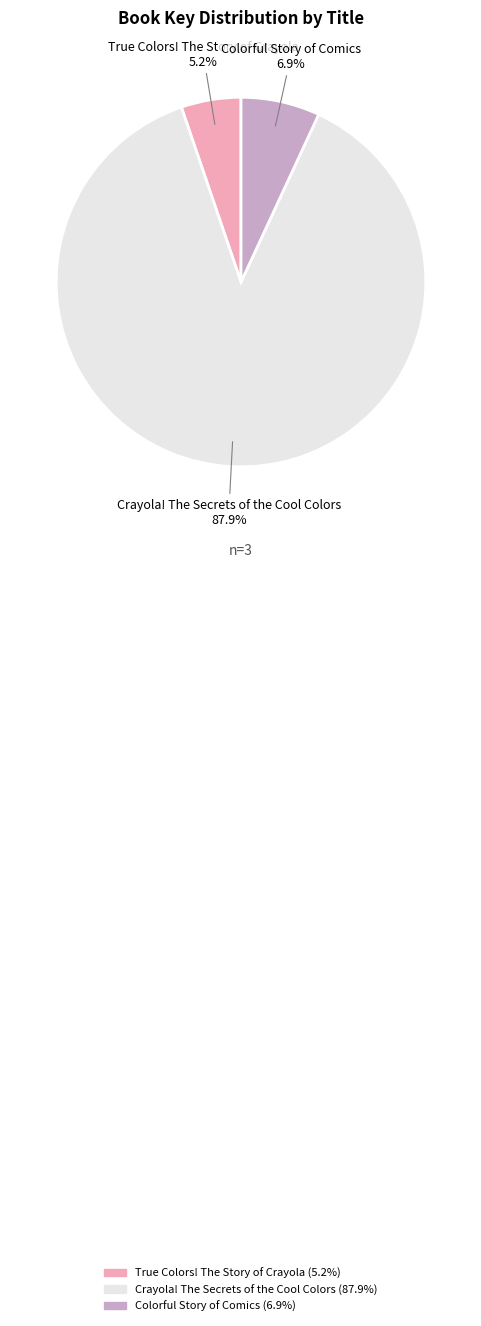

Does any single category account for the majority?

Yes